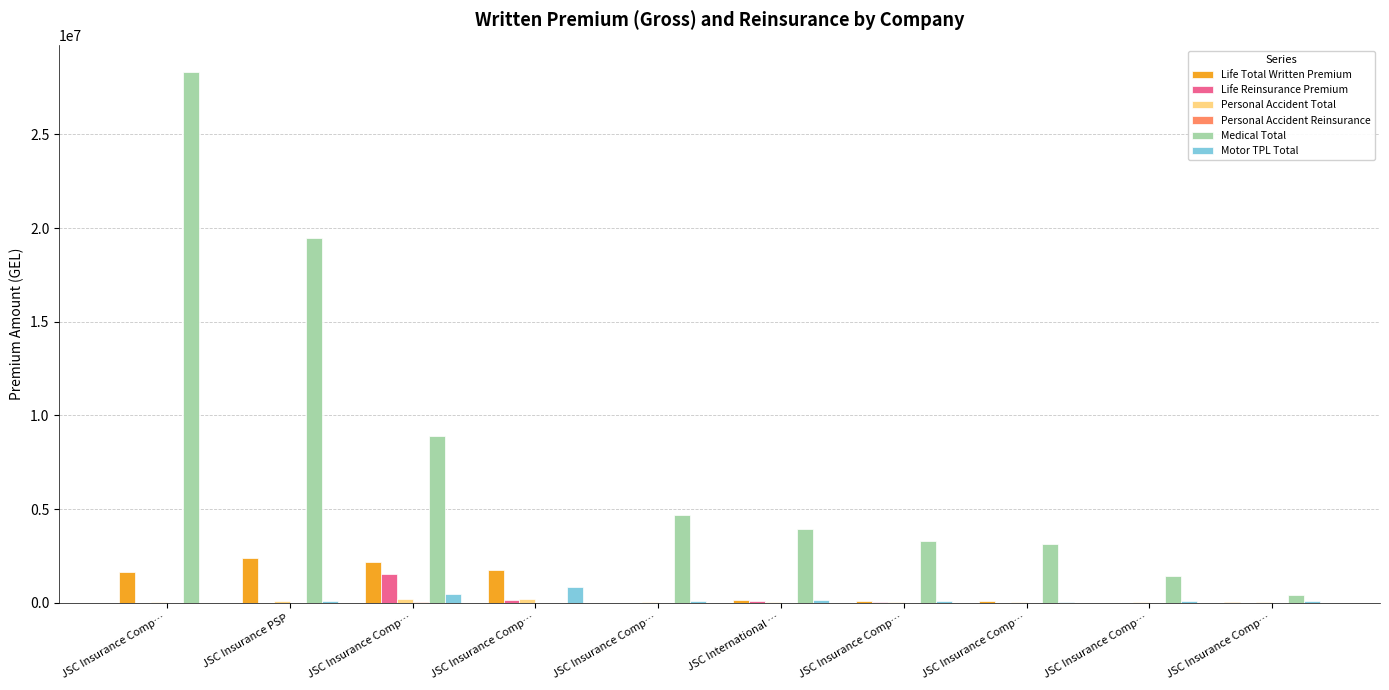

Between JSC Insurance PSP and JSC Insurance Comp…, which is larger?

JSC Insurance PSP